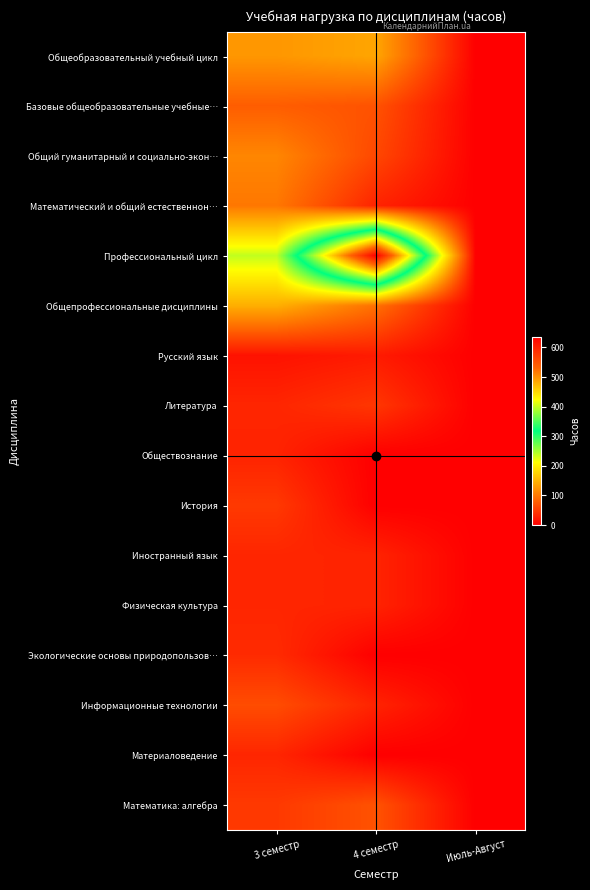

At which category is the sum across all series the highest?

4 семестр